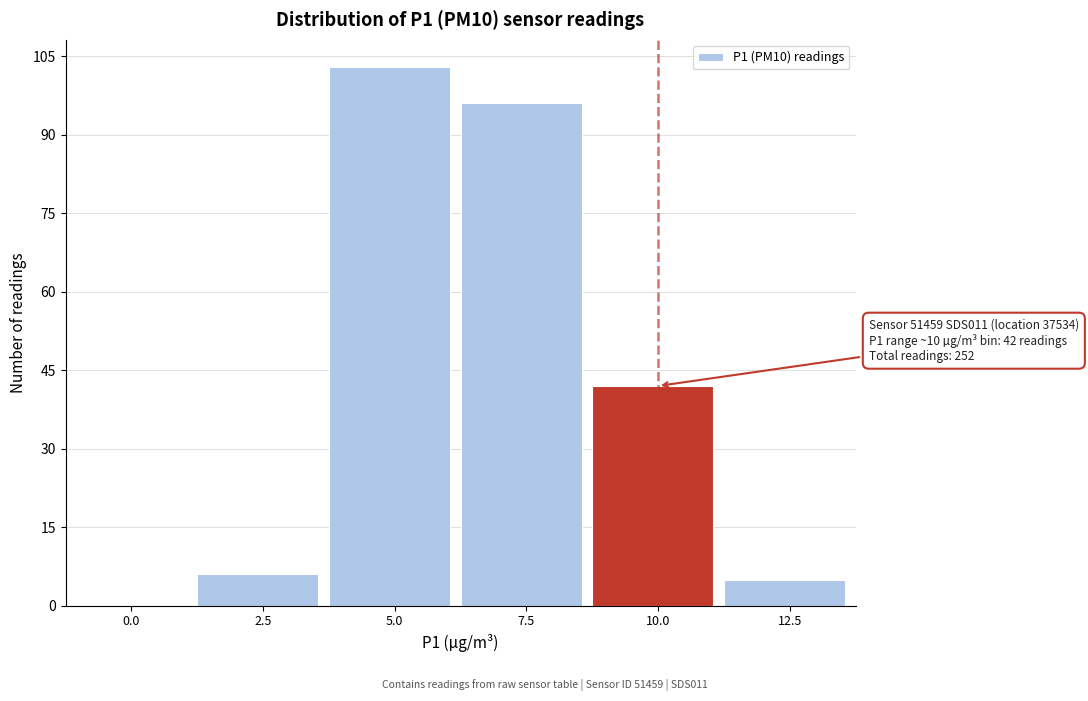

Reading left to right, transcribe all the data shown in this chart.

0.0=0	2.5=6	5.0=103	7.5=96	10.0=42	12.5=5